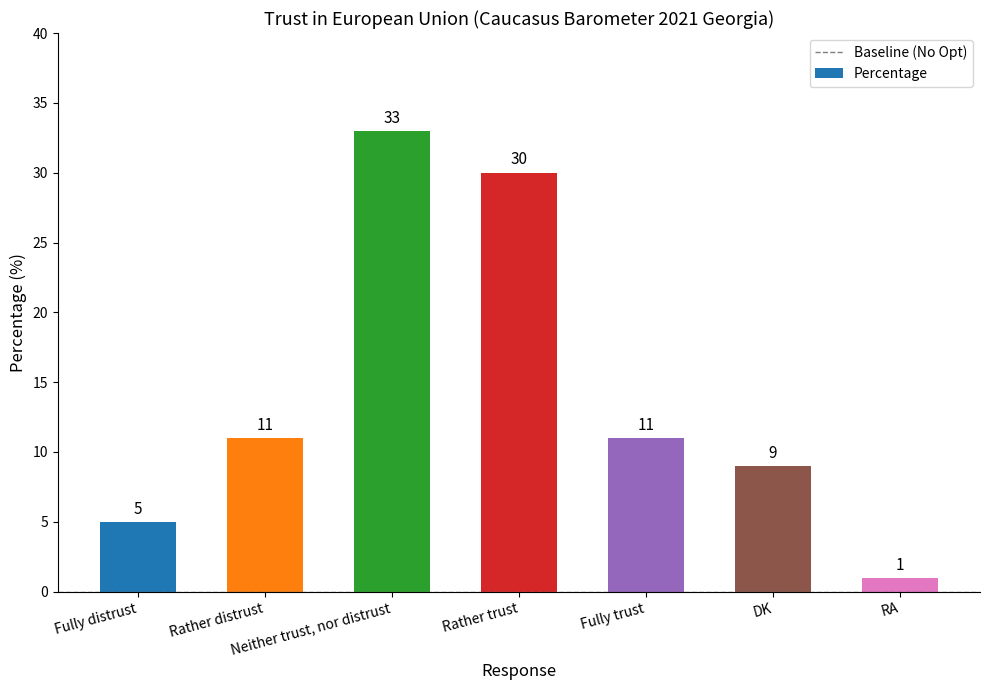

True or false: the data shows 4 at DK.

False